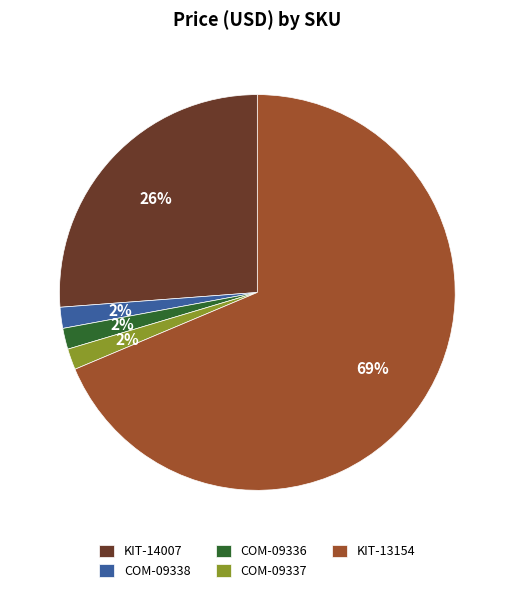

What percentage is the COM-09338 slice, to the nearest percent?

2%